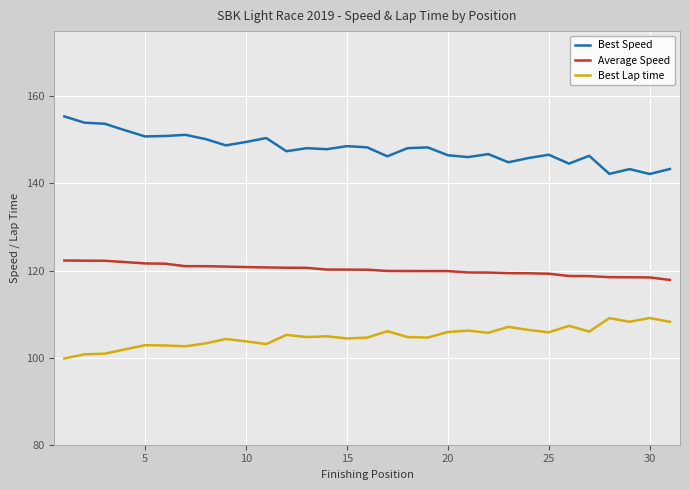

Rank the series by their average value, from lowest to highest.

Best Lap time, Average Speed, Best Speed